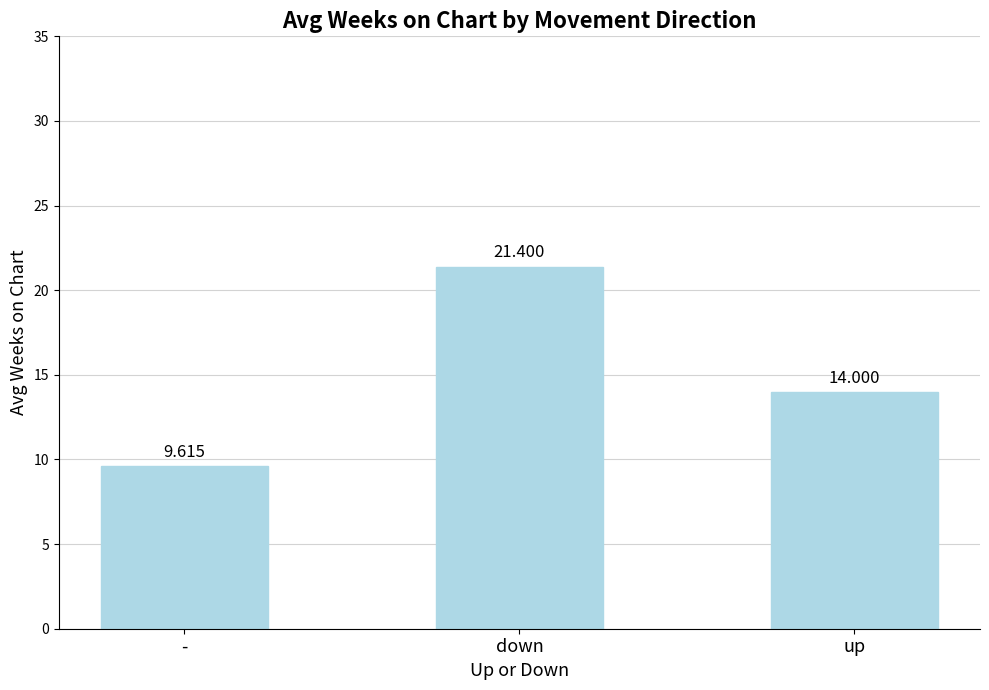

Reading left to right, what are all the values shown in this chart?

-=9.6	down=21.4	up=14.0